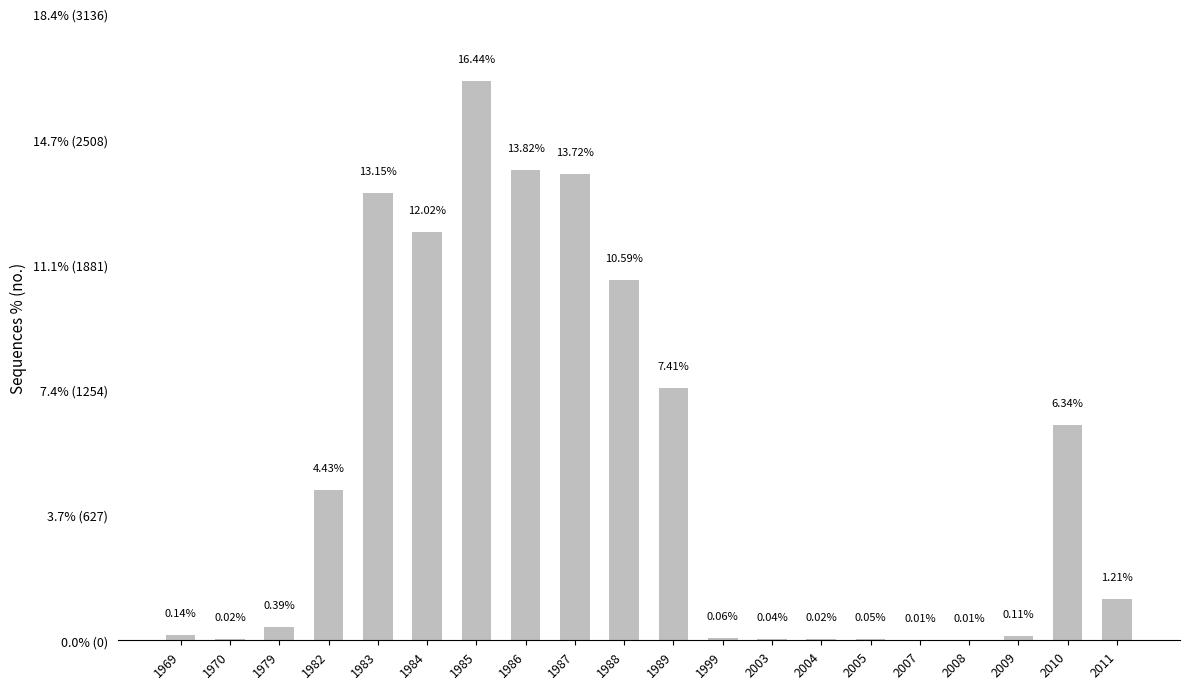

Which label corresponds to the smallest value in the chart?

2007